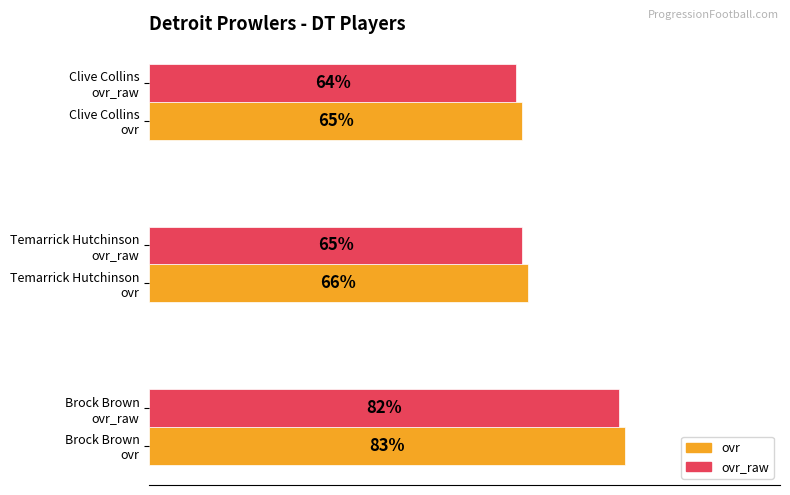

Rank the series by their average value, from lowest to highest.

ovr_raw, ovr